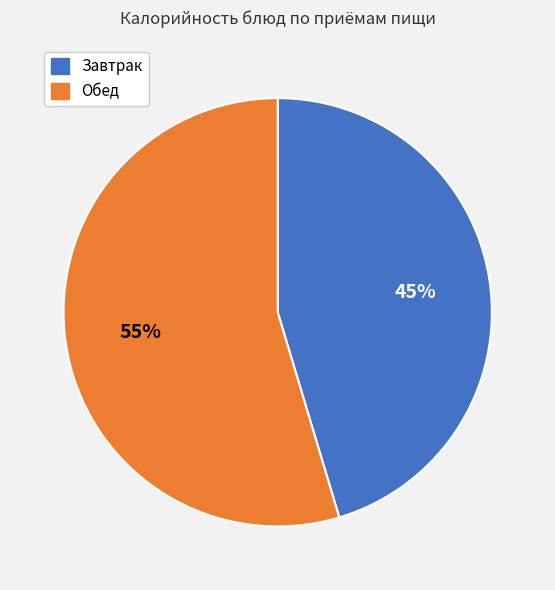

Is there a majority slice in this chart?

Yes